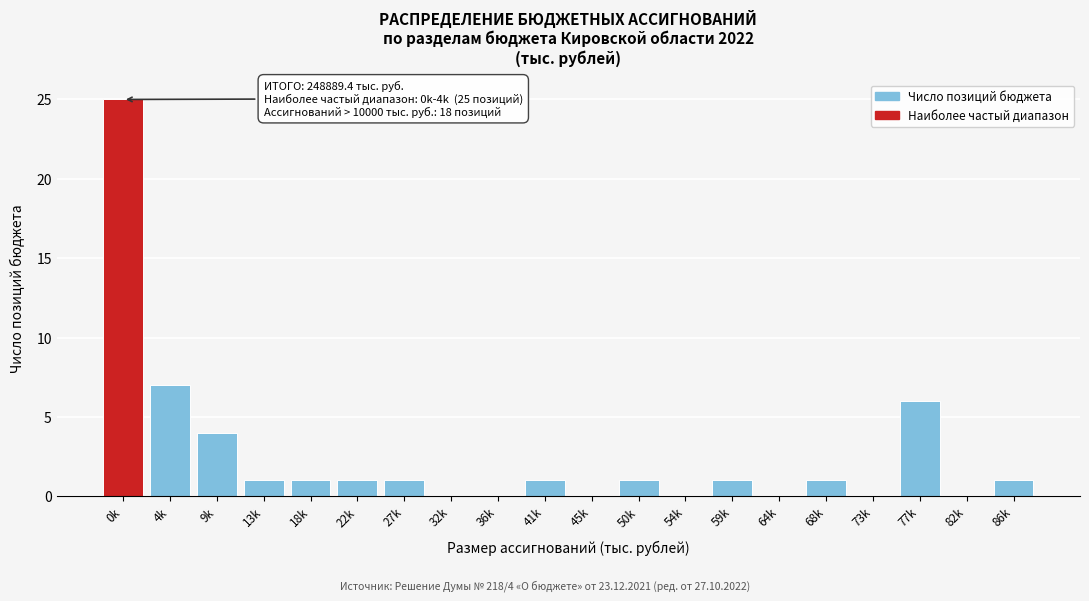

Reading left to right, transcribe all the data shown in this chart.

0k=25	4k=7	9k=4	13k=1	18k=1	22k=1	27k=1	32k=0	36k=0	41k=1	45k=0	50k=1	54k=0	59k=1	64k=0	68k=1	73k=0	77k=6	82k=0	86k=1